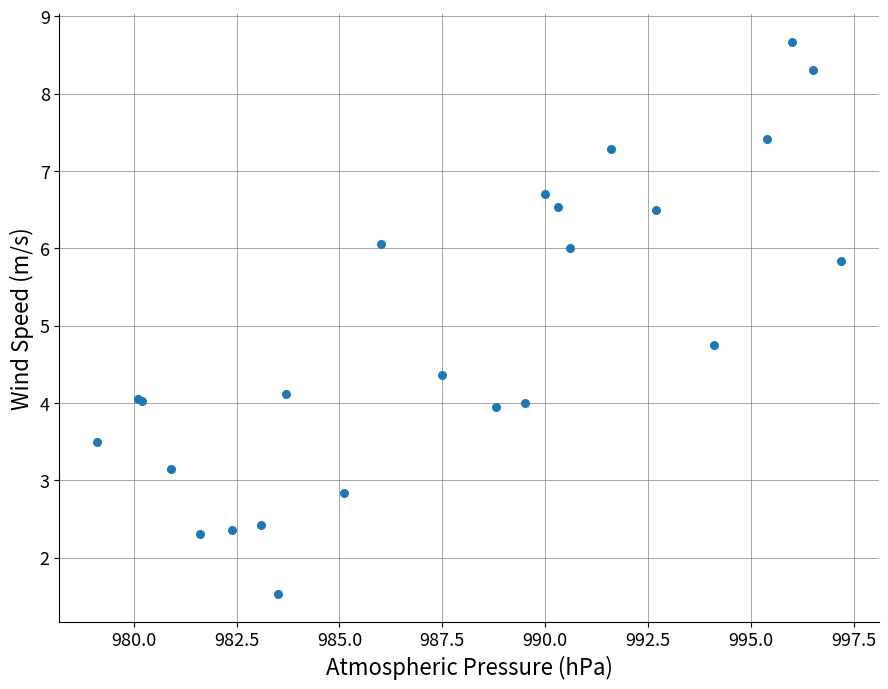

What Y value in the scatter plot is closest to 5?

4.8